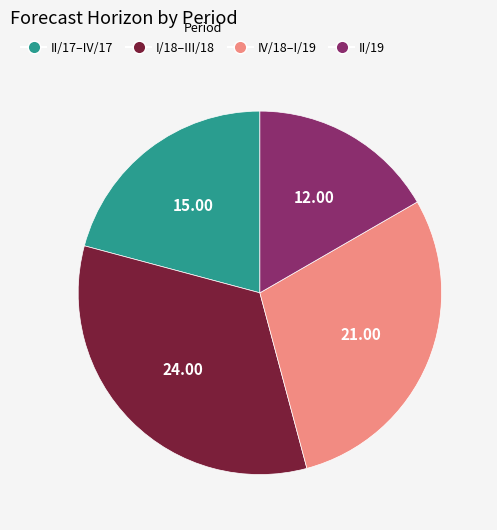

Is there any slice that represents more than half of the pie?

No